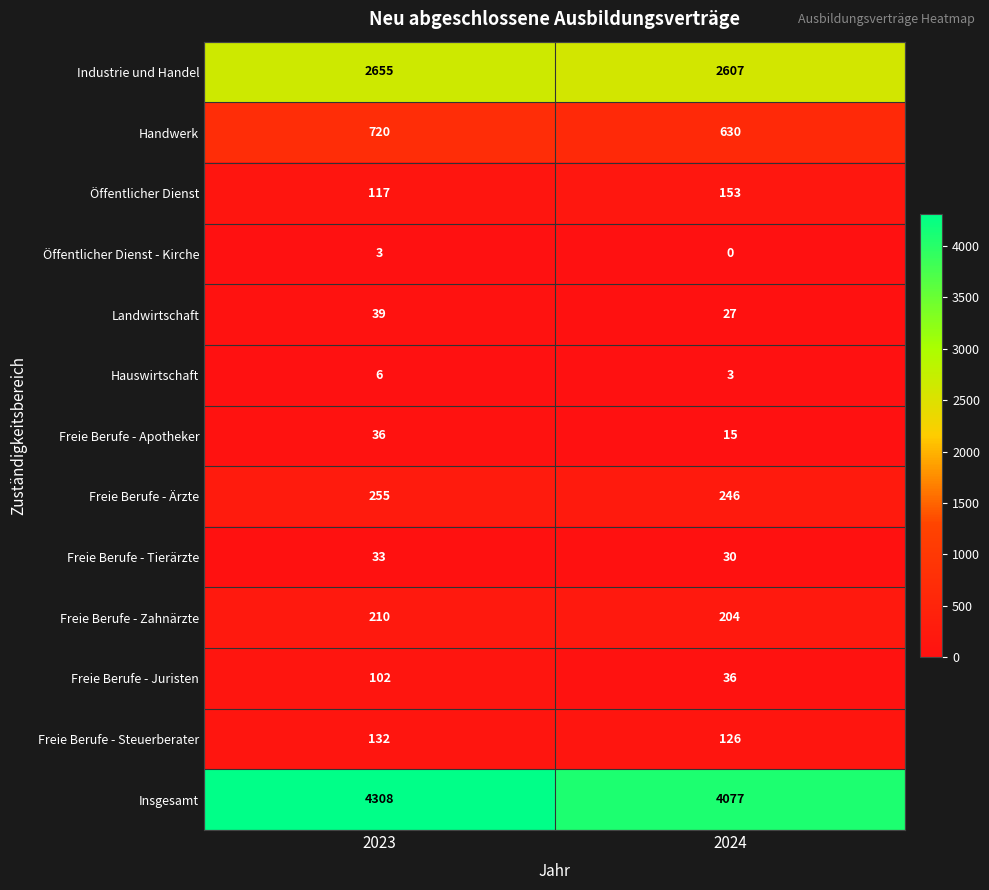

How many series are shown in this chart?

13